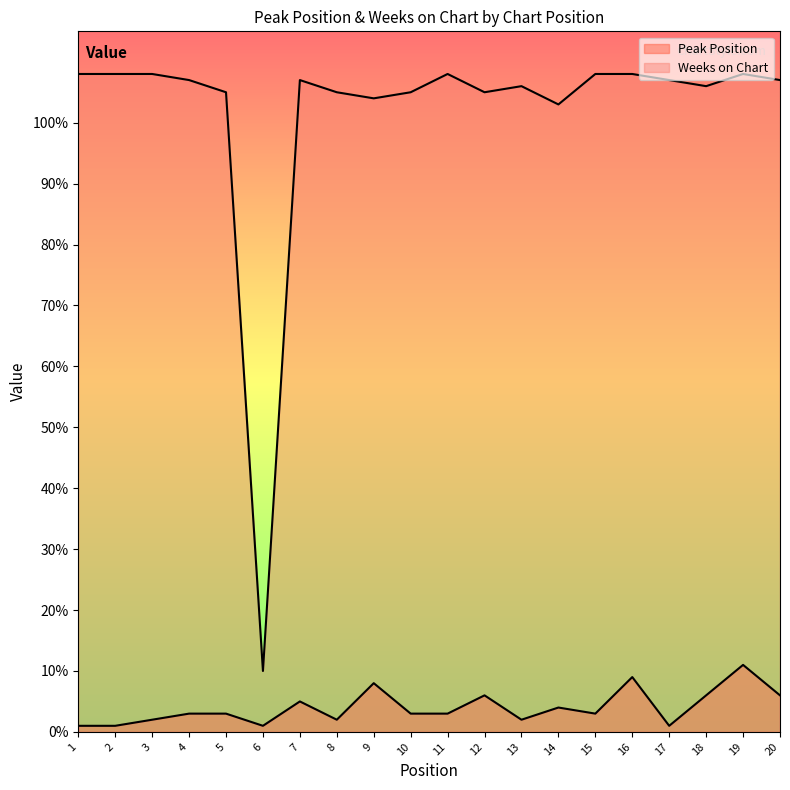

How many values in the Weeks on Chart series are below 107?

9